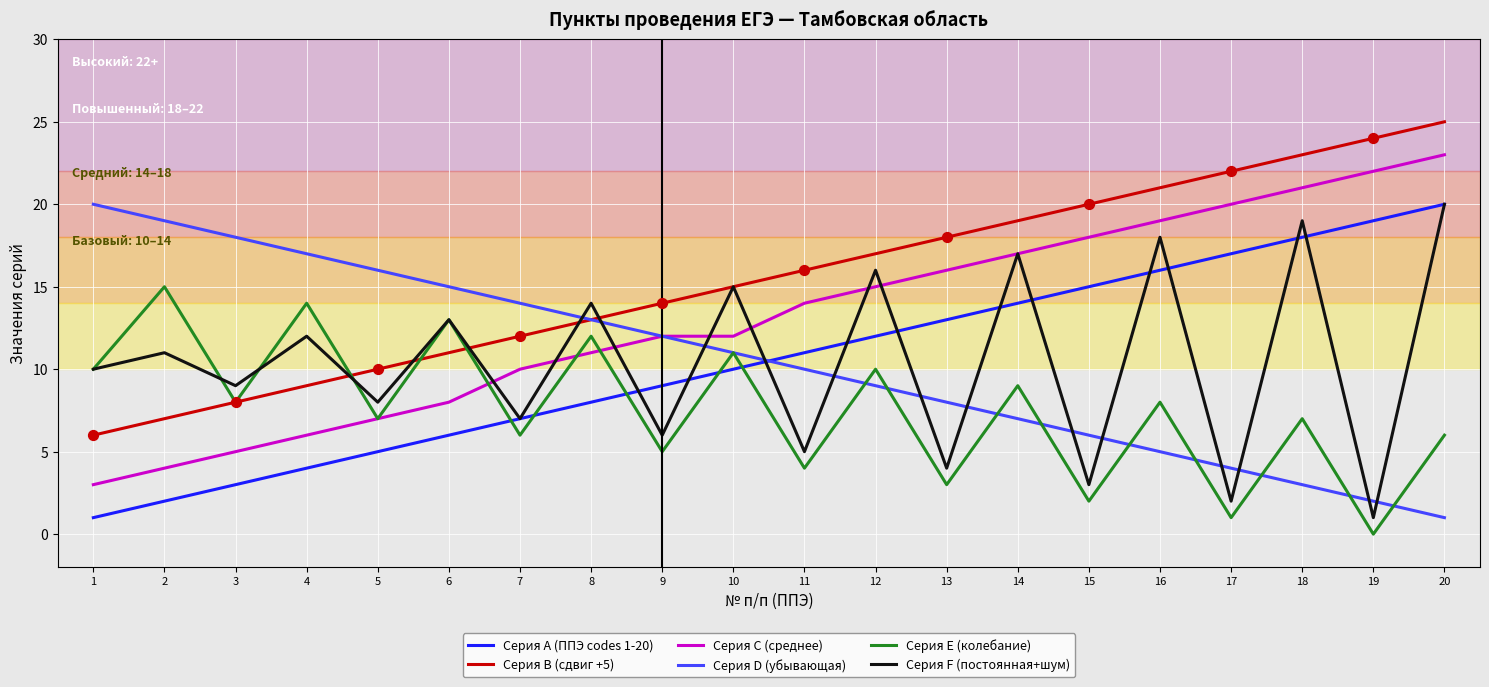

At which category is the sum across all series the highest?

20